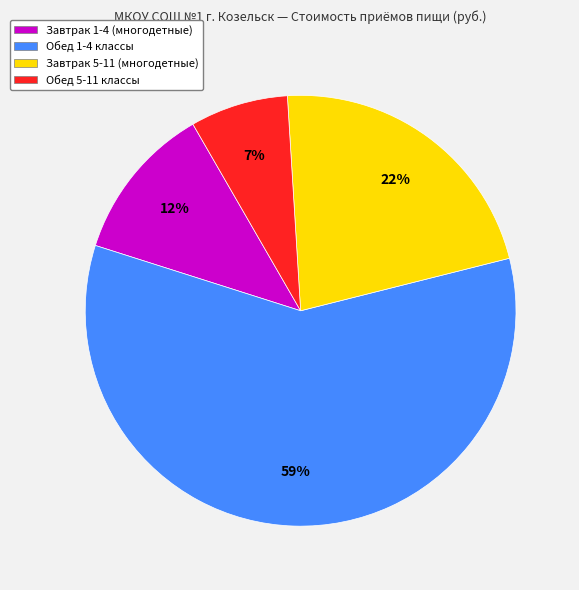

Combined, do Обед 5-11 классы and Завтрак 1-4 (многодетные) account for over 50%?

No